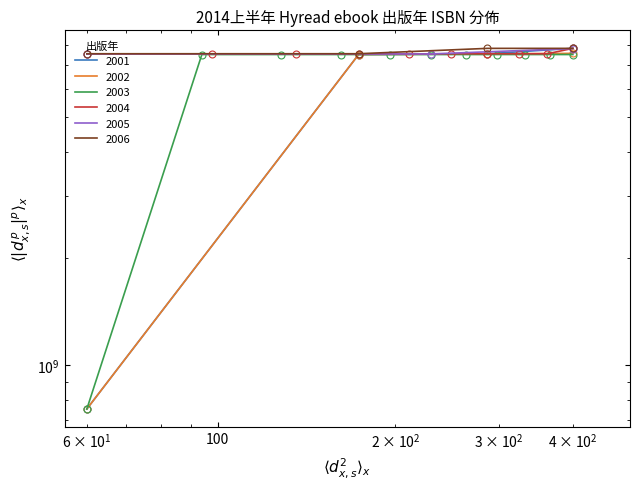

True or false: 2002 and 2006 cross at least once.

False